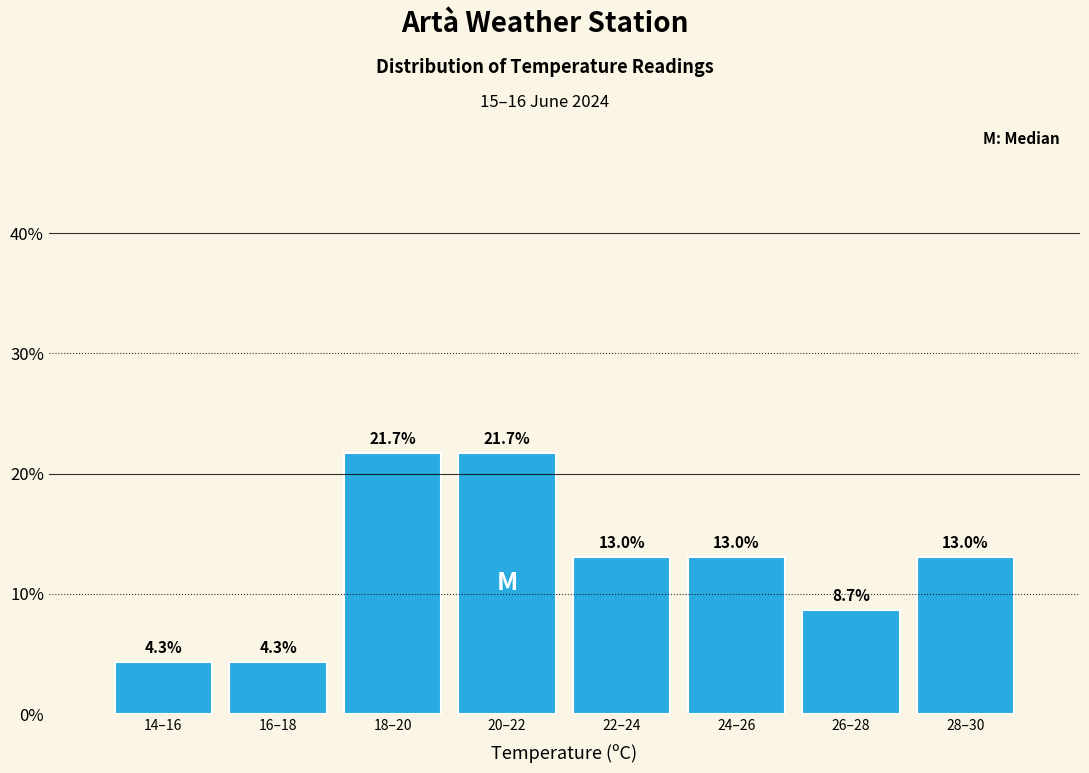

Reading right to left, extract all data points from this chart.

13.0	8.7	13.0	13.0	21.7	21.7	4.3	4.3